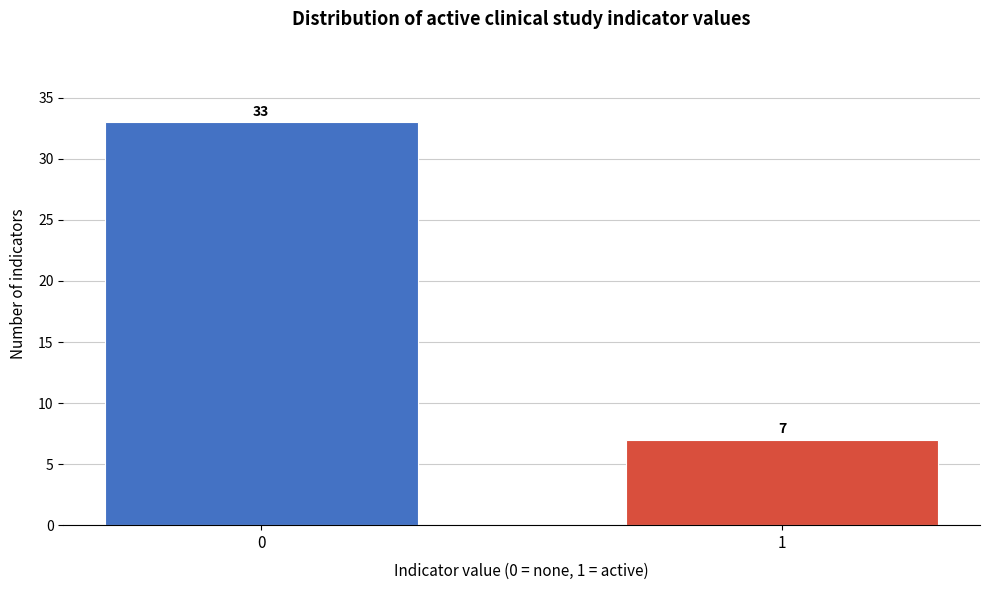

Reading left to right, list all the values displayed in this chart.

33	7